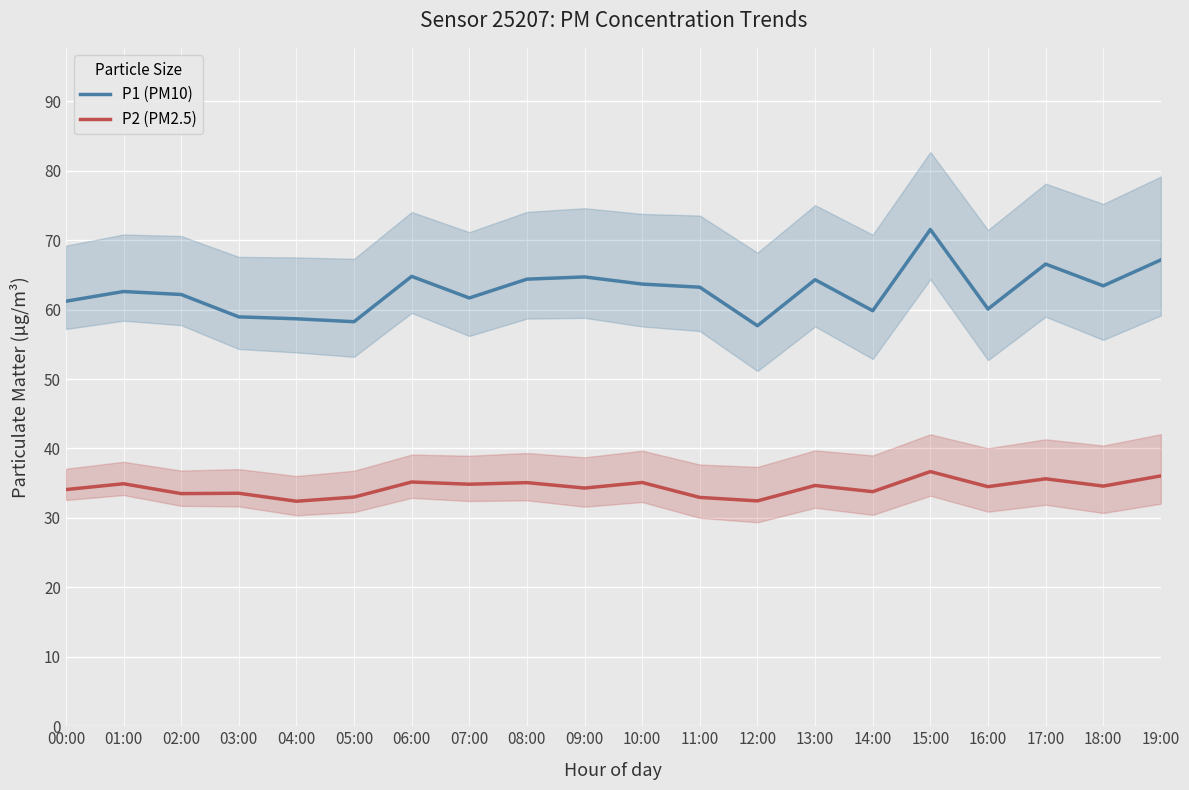

At which category is the sum across all series the highest?

15:00